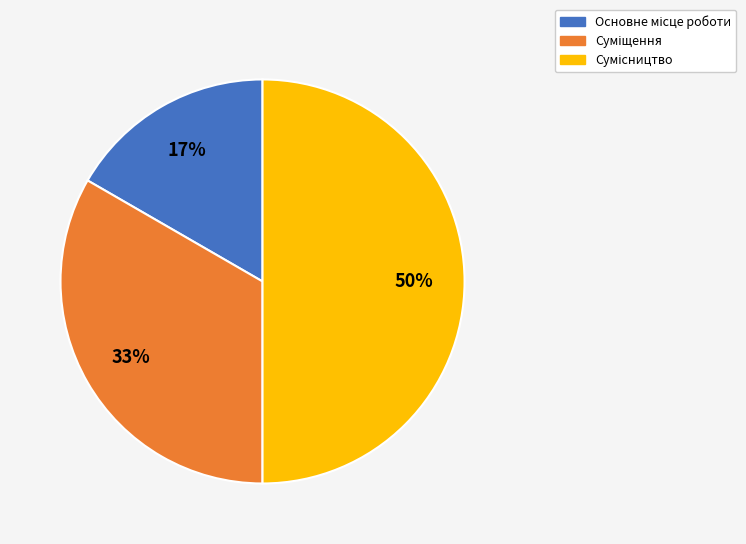

To the nearest percent, what is the difference between the largest and smallest slice percentages?

33%